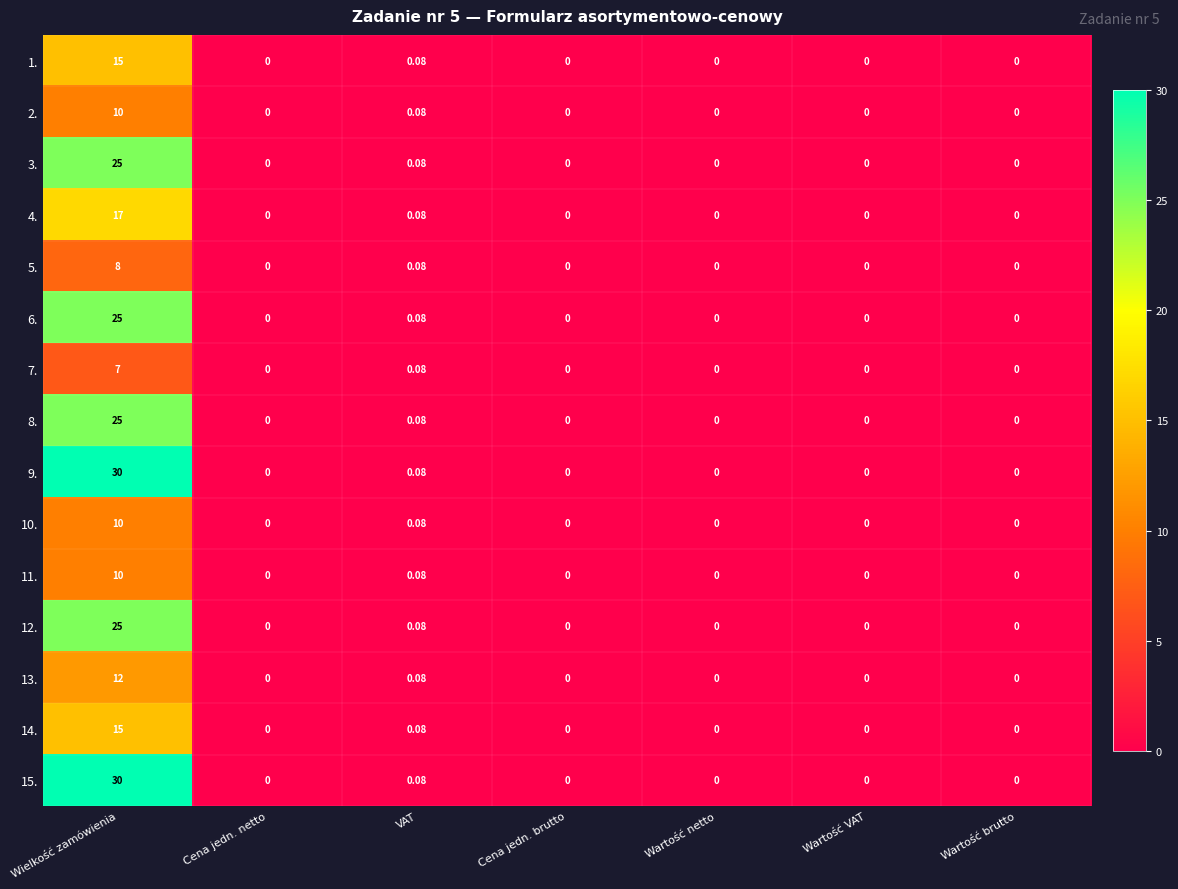

Where is 4. nearest to the value 8?

VAT